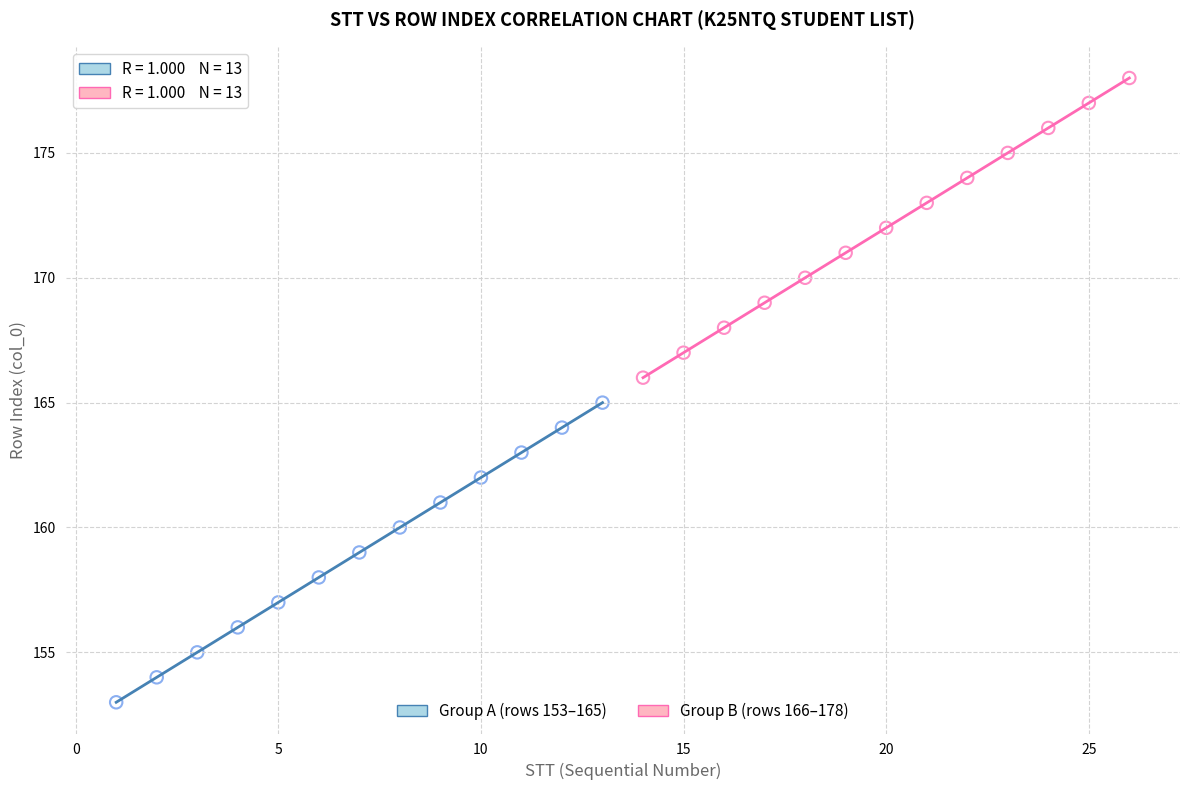

Which series contains the highest Y value?

Group B (rows 166–178)